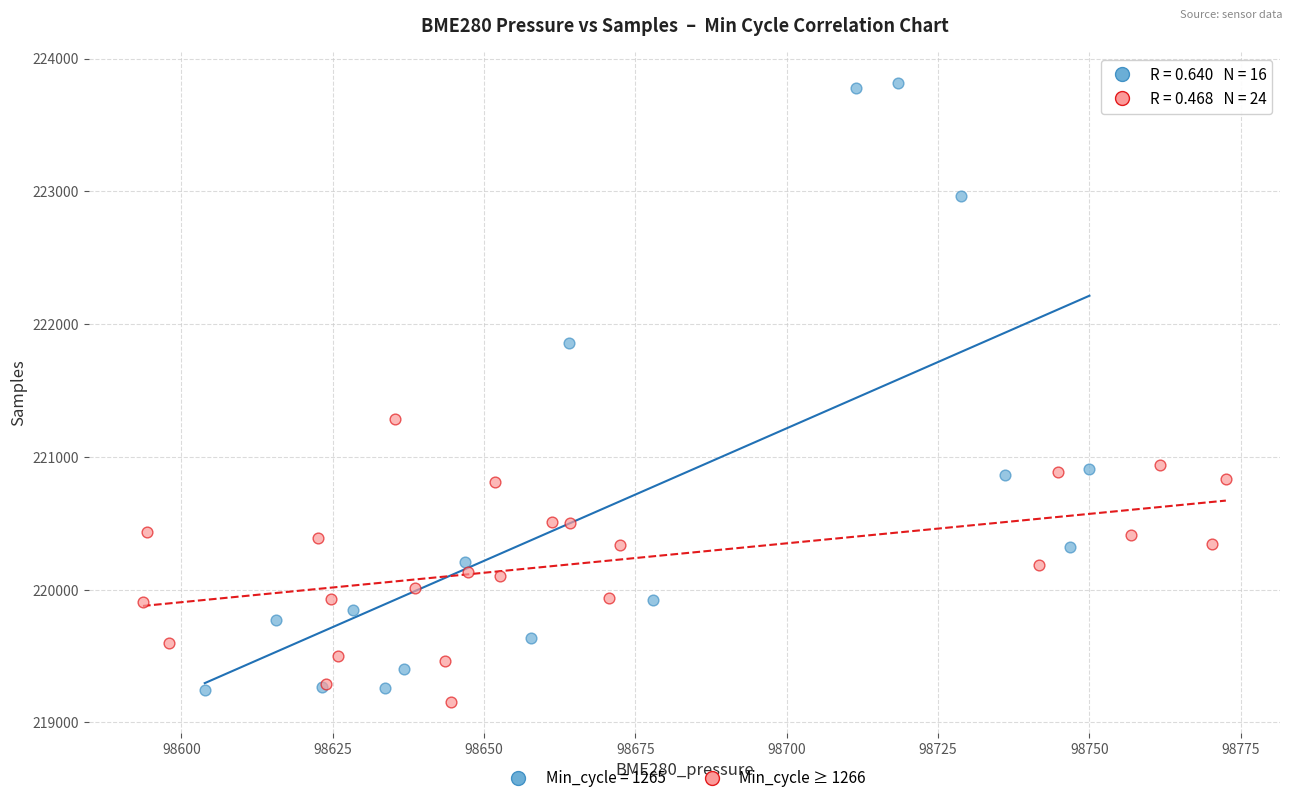

Which series reaches the maximum Y coordinate?

Min_cycle = 1265